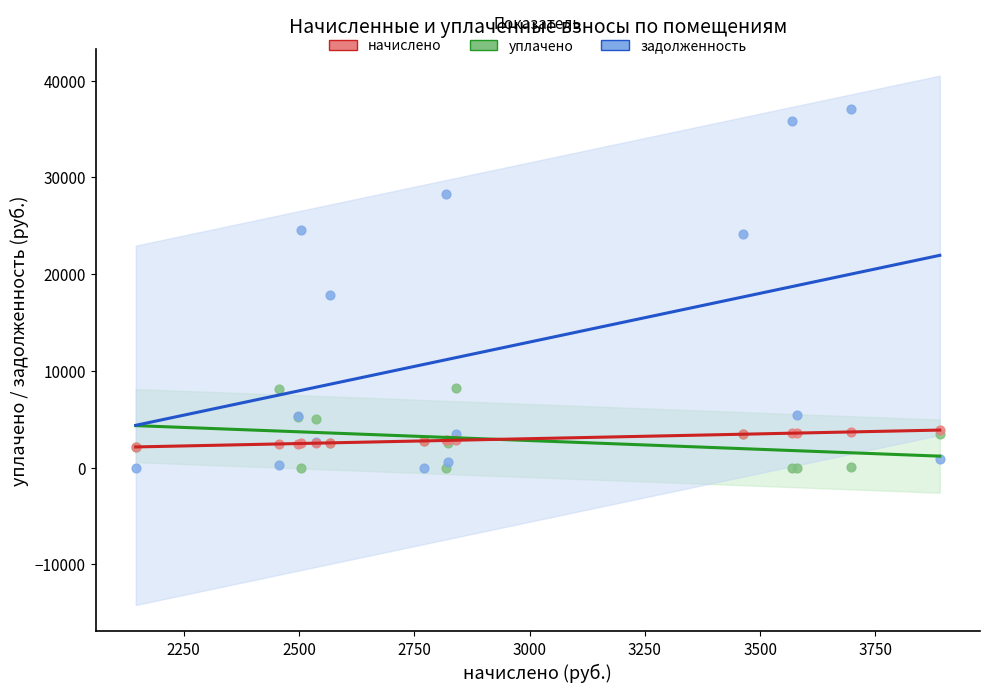

Across all series, what Y value is closest to 18521?

17859.4